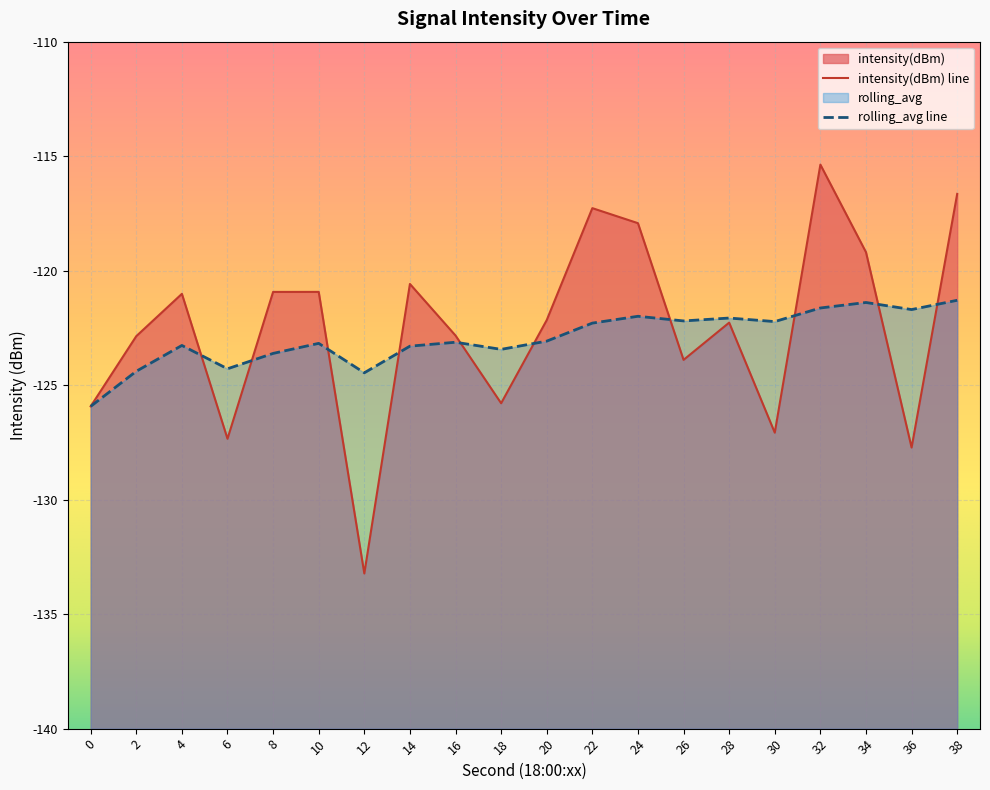

True or false: rolling_avg has more than 0 points higher than both neighbors.

True